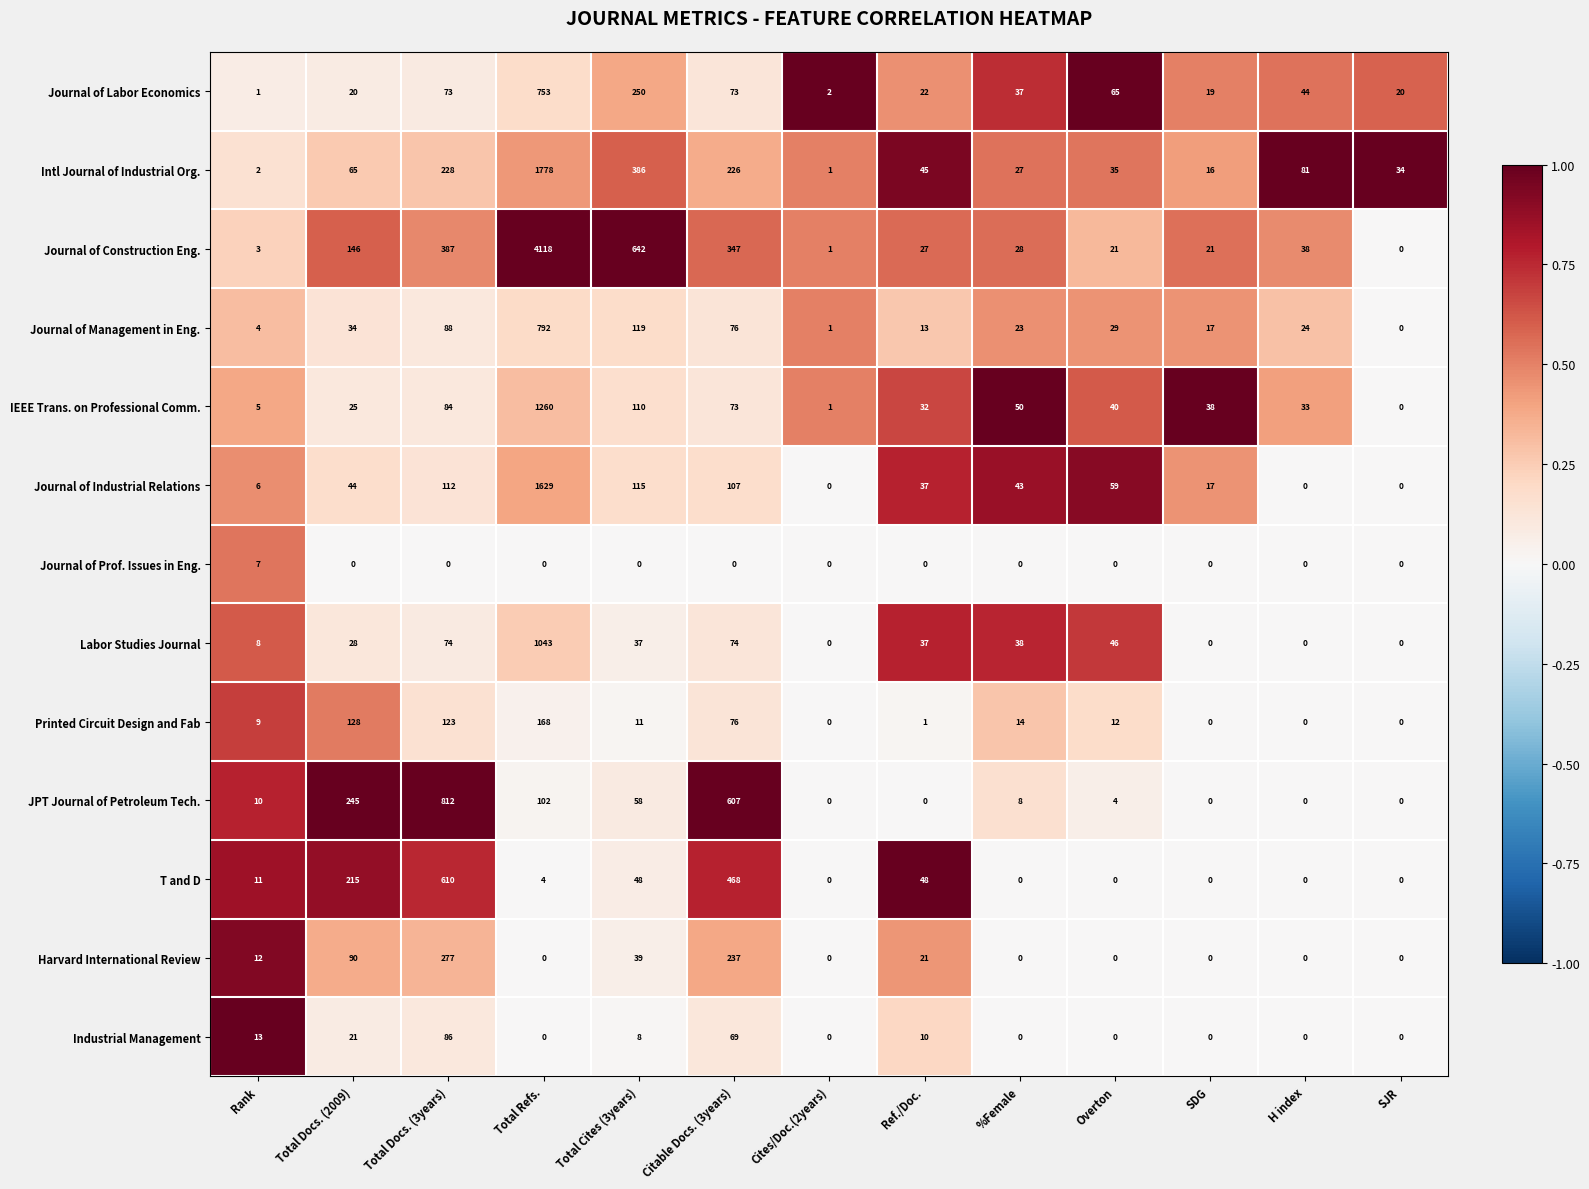

The value of Labor Studies Journal at H index is 614. True or false?

False